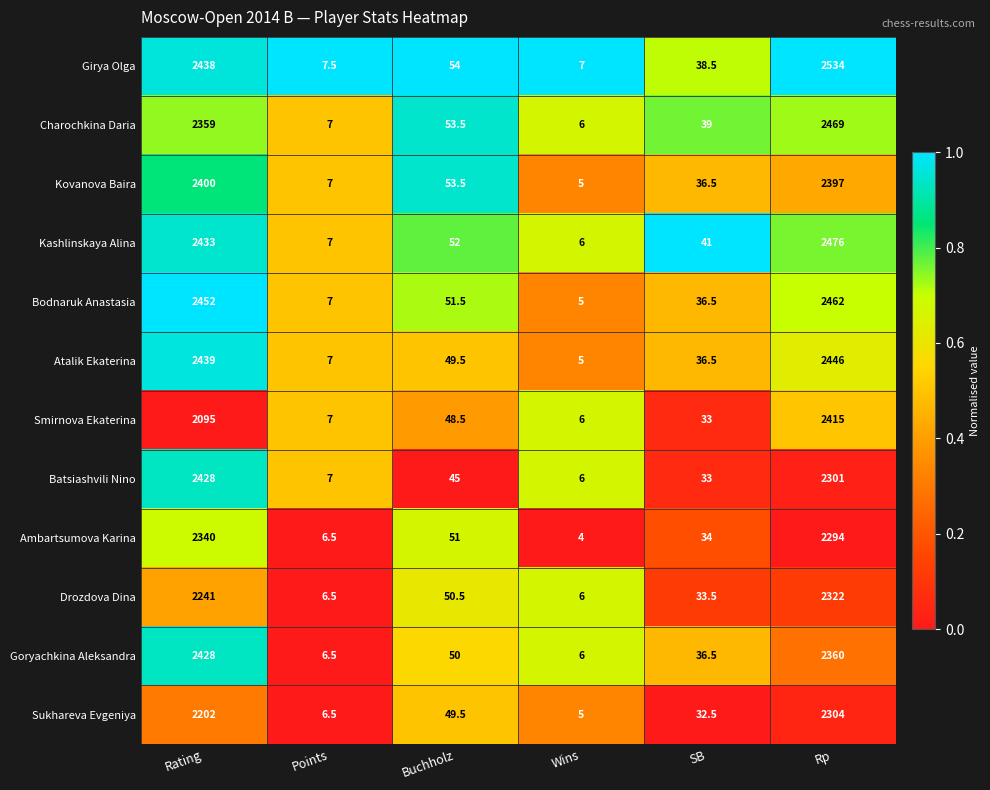

Rank the categories by Bodnaruk Anastasia value from lowest to highest.

Wins, Points, SB, Buchholz, Rating, Rp